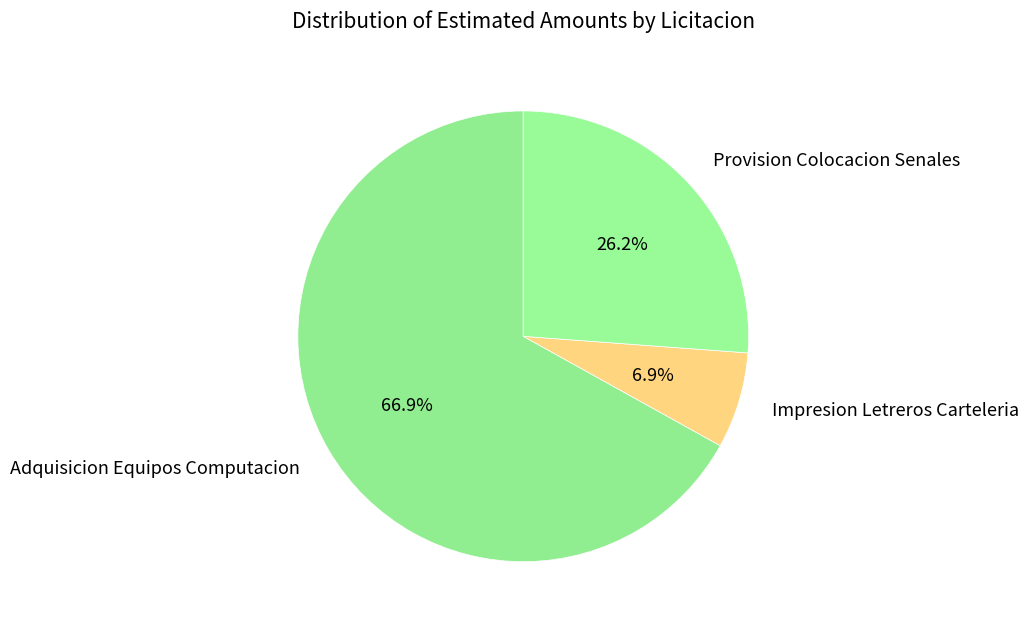

Combined, what portion of the pie is Adquisicion Equipos Computacion and Provision Colocacion Senales?

93.1%